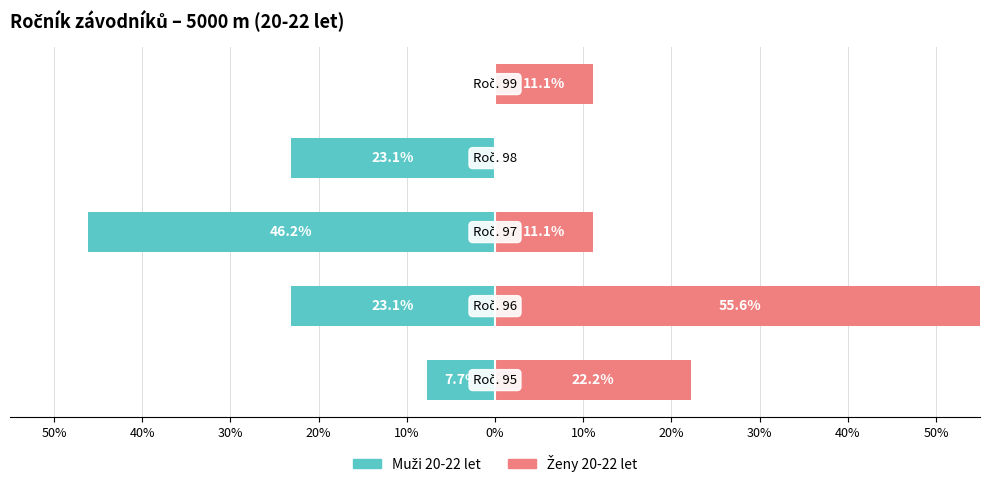

List the series in order of their peak value, highest first.

Ženy 20-22 let, Muži 20-22 let